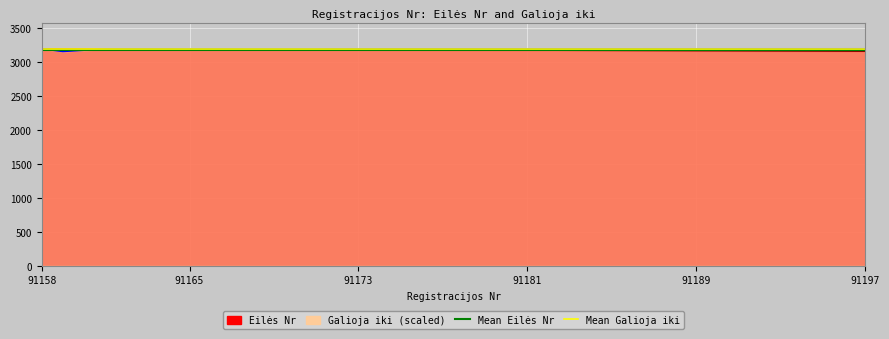

What is the total value across all series at 91165?

6357.3